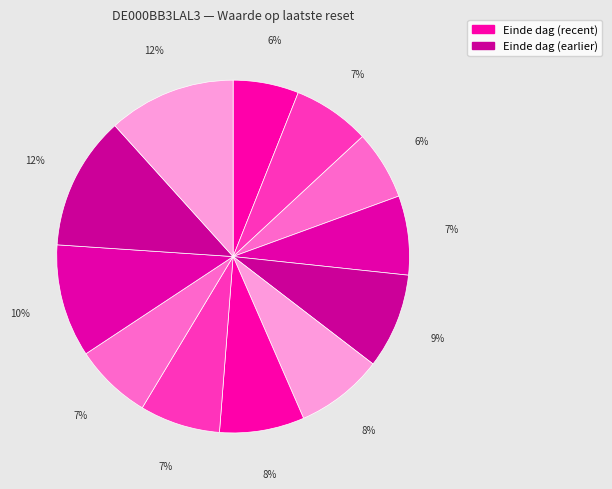

To the nearest percent, what is the difference between the largest and smallest slice percentages?

6%